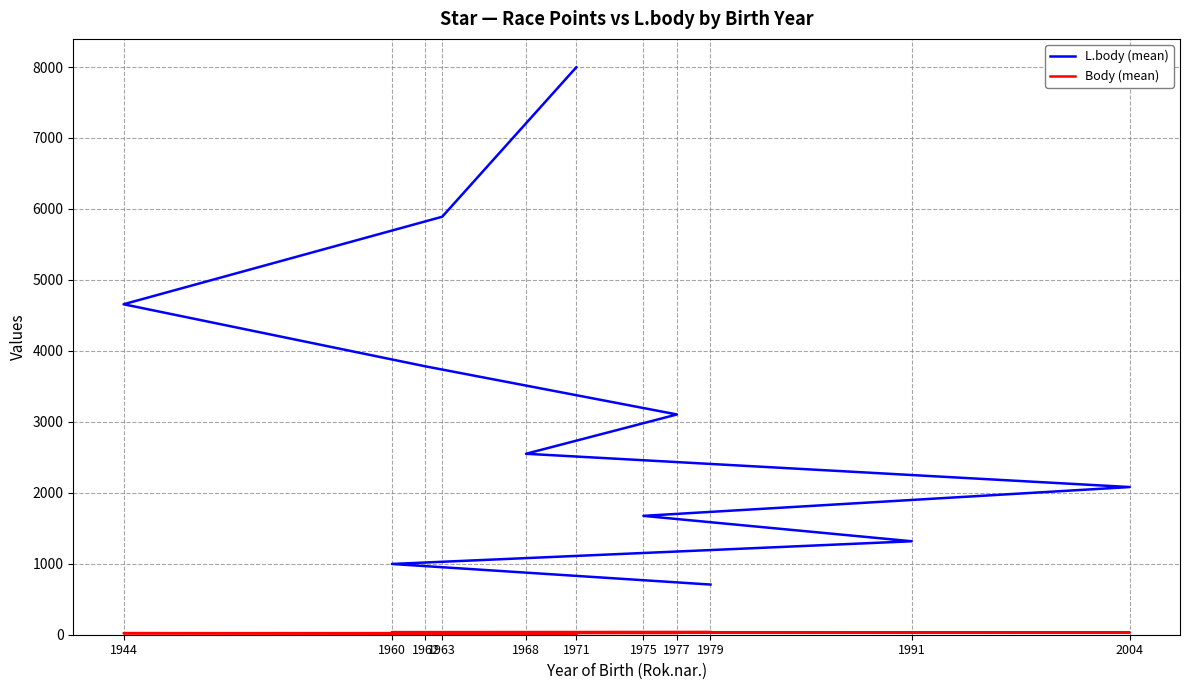

Reading left to right, transcribe all the data shown in this chart.

L.body (mean): 7997	5890	4657	3782	3104	2550	2081	1675	1317	997	707
Body (mean): 7	18	22	23	26	27	32	32	35	36	39